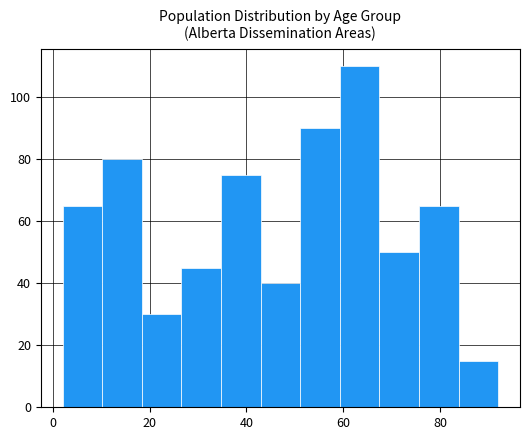

How tall is the bar that spans 60 to 68 on the x-axis? Neither the bar edges nor the heights are printed on the chart, so give them approximately, as read against the axes.

110